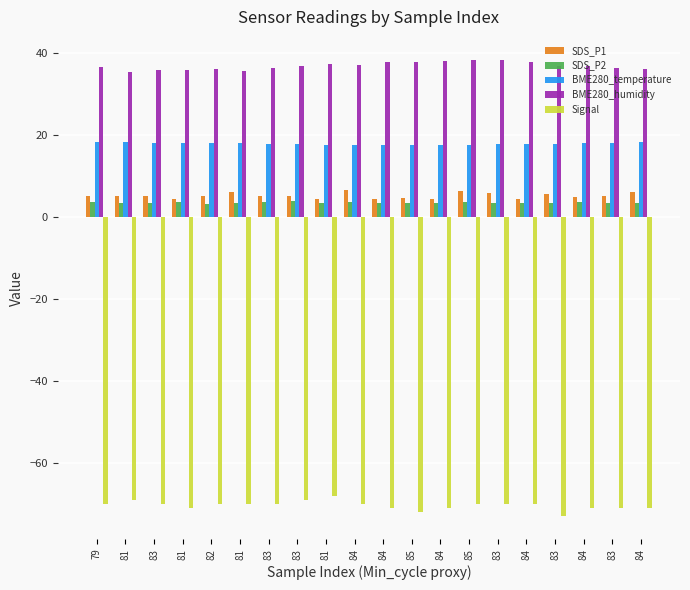

How many bars are there in each group?

5